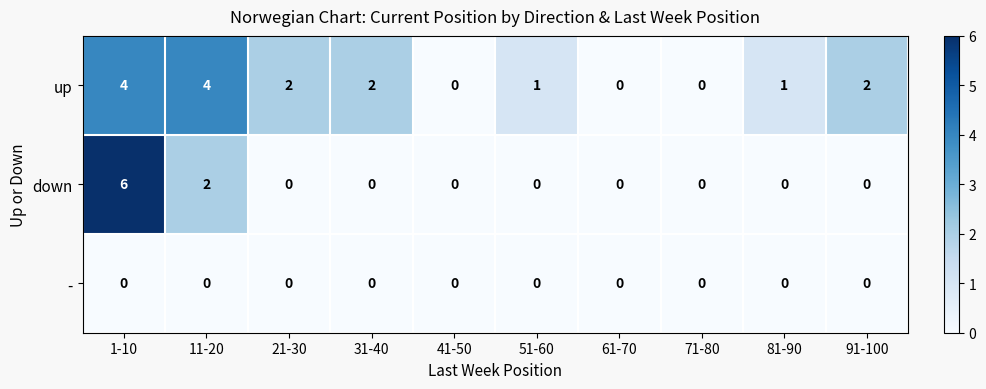

What is the total value across all series at 91-100?

2